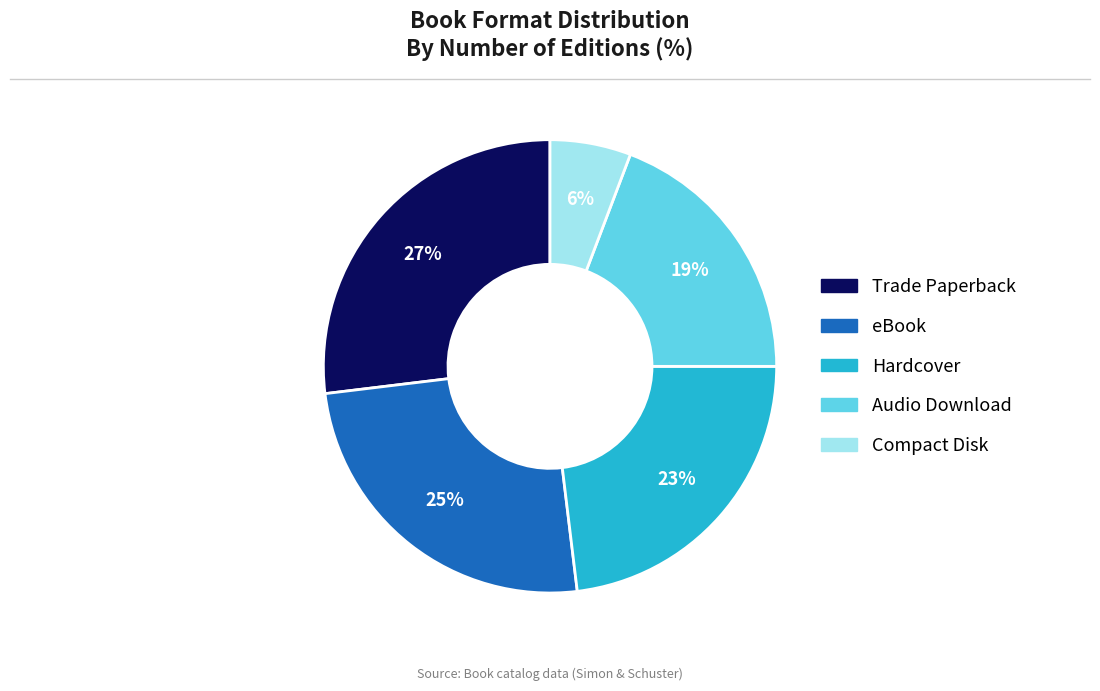

The Hardcover slice represents 14% of the pie. True or false?

False